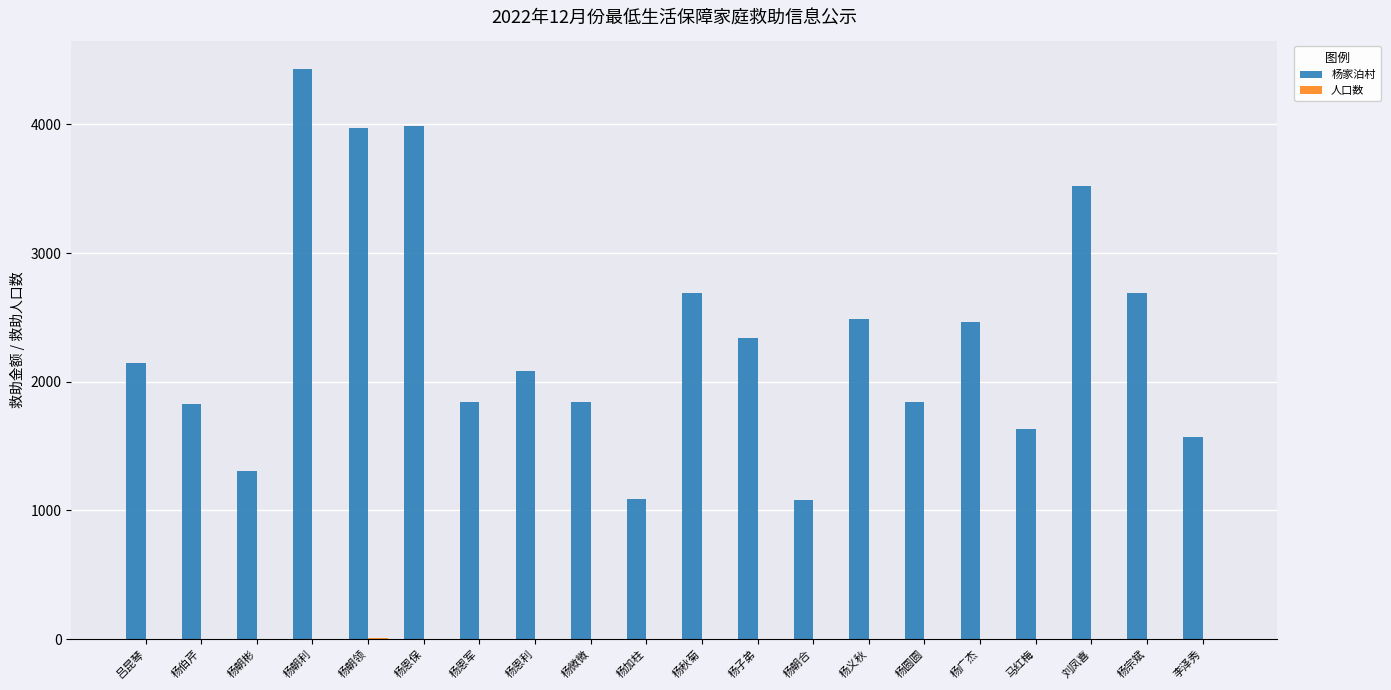

Which series changed the most between 杨伯芹 and 杨子弟?

杨家泊村